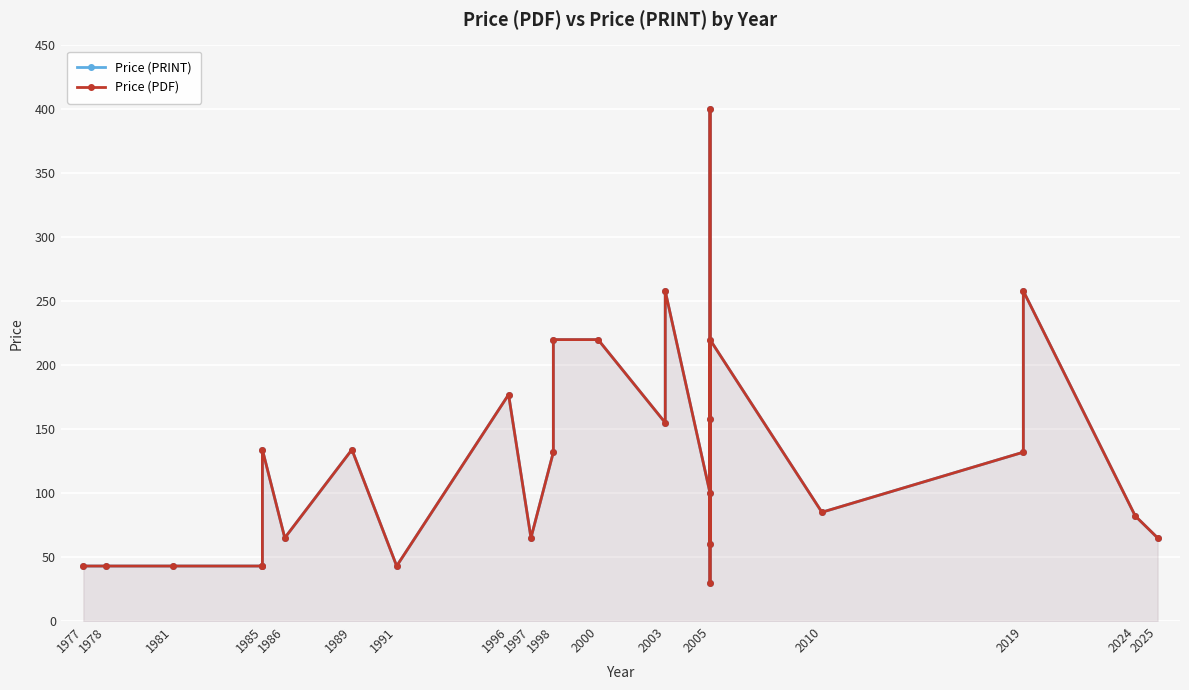

What is the average value of the Price (PRINT) series?

126.2